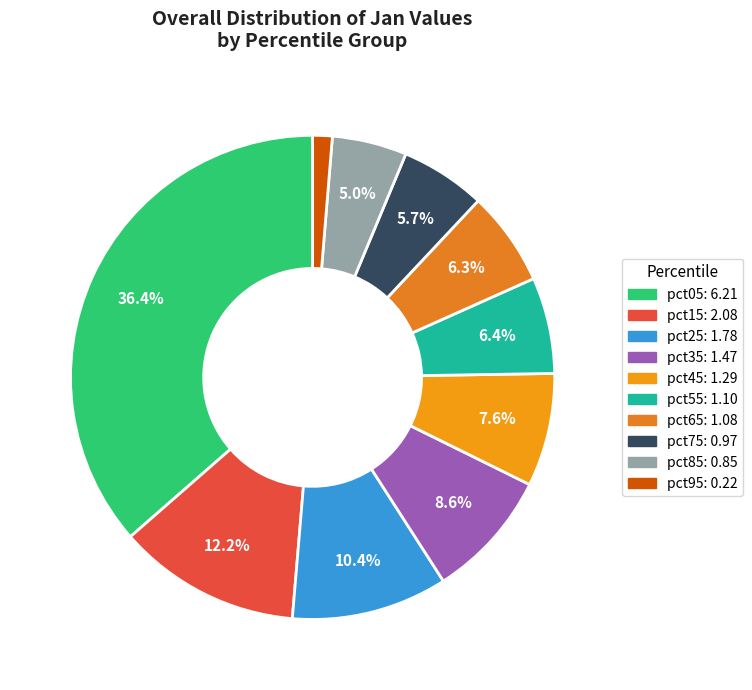

What percentage is NOT represented by pct55?

93.6%